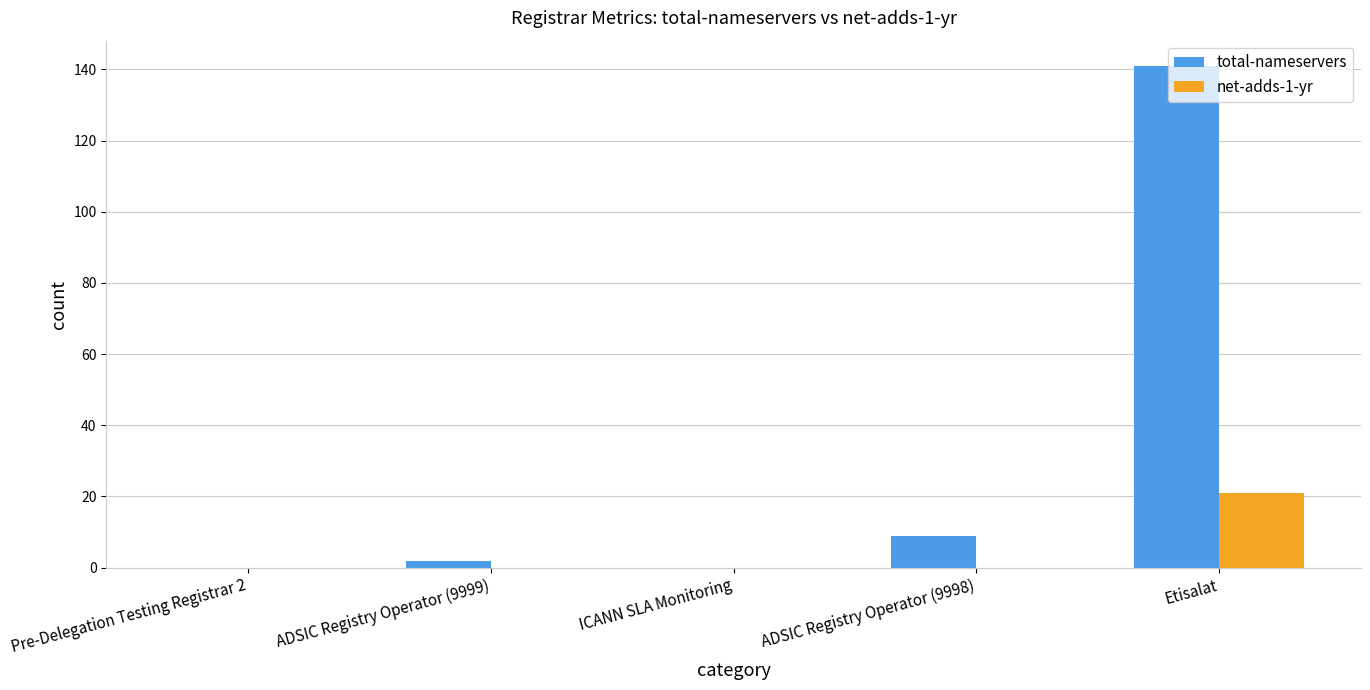

Which series has the largest total across all categories?

total-nameservers